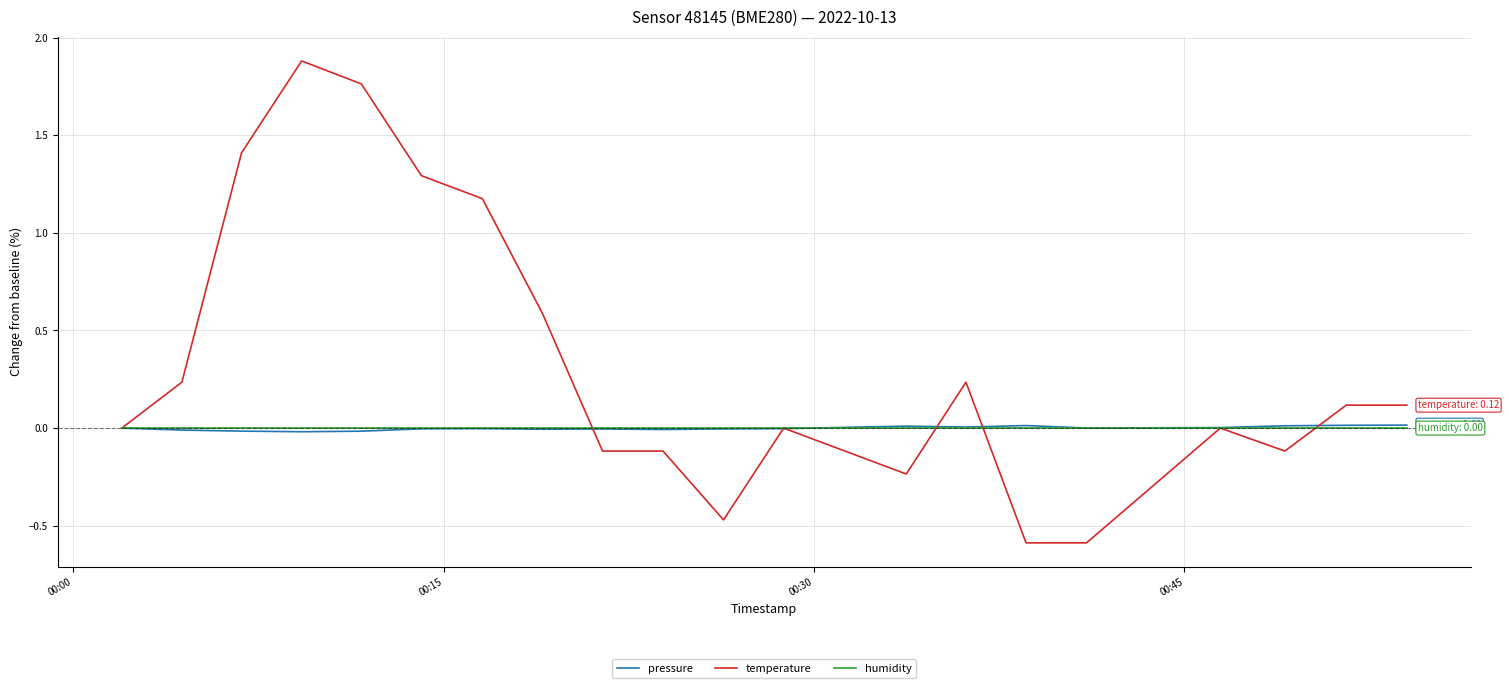

What is the minimum value for temperature?

-0.6